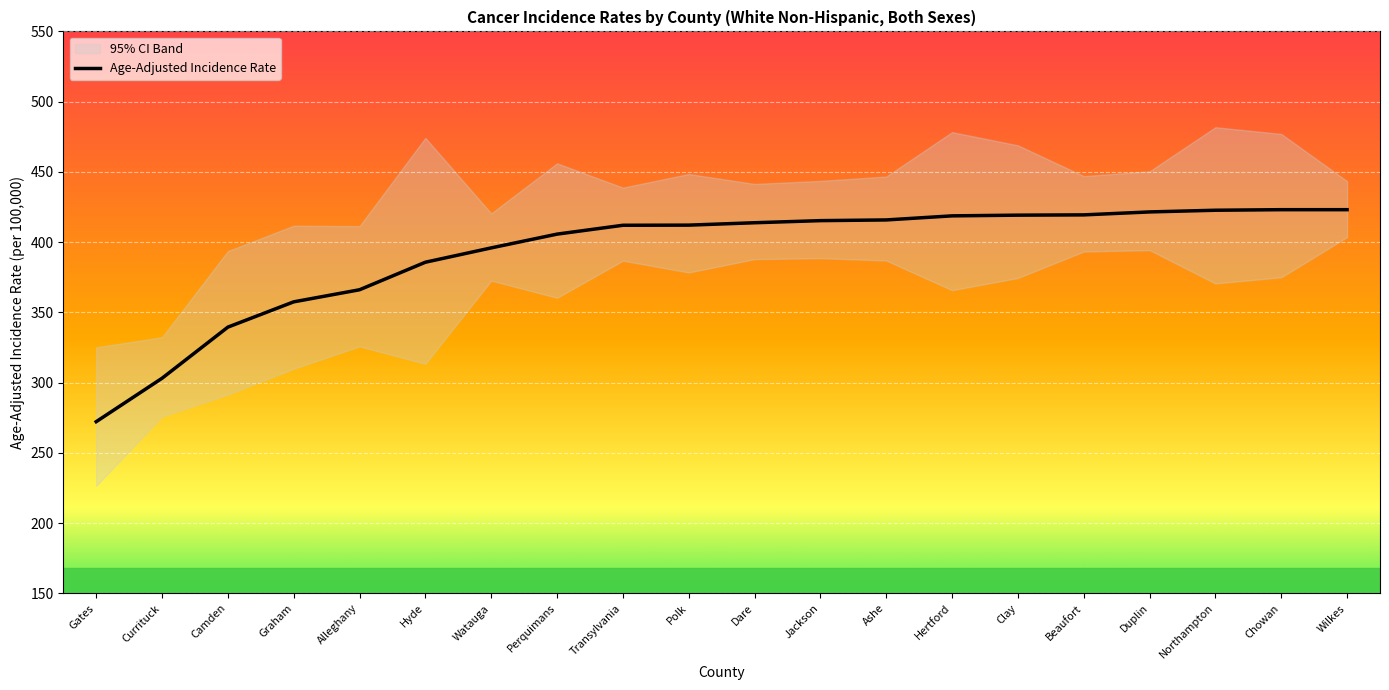

True or false: the data has more than 0 interior local peaks.

False